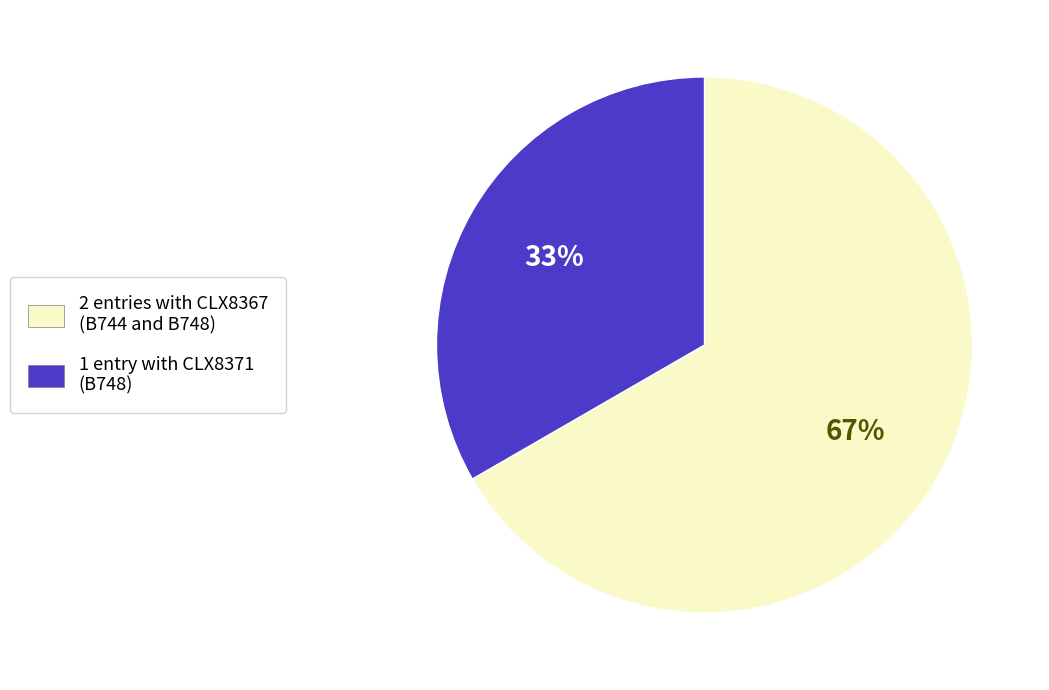

To the nearest percent, what portion does 1 entry with CLX8371 (B748) represent?

33%